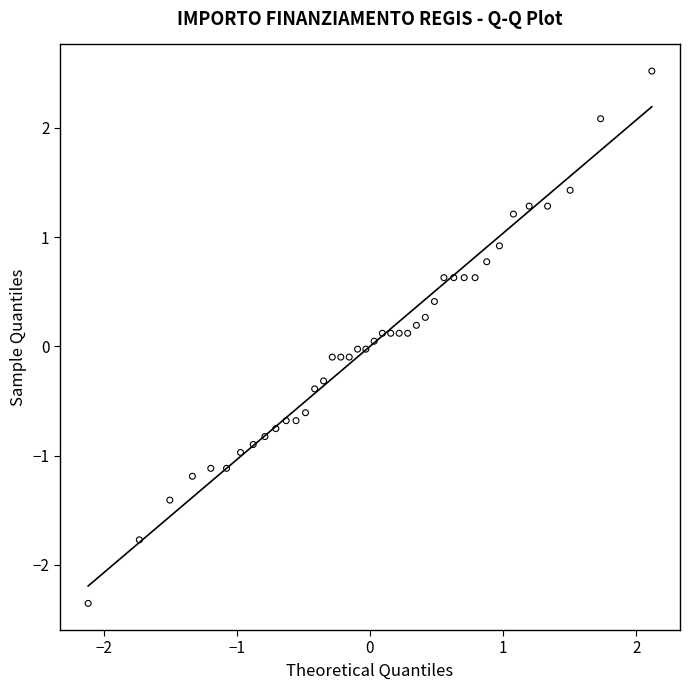

What is the range of Y values (max minus min)?

4.9